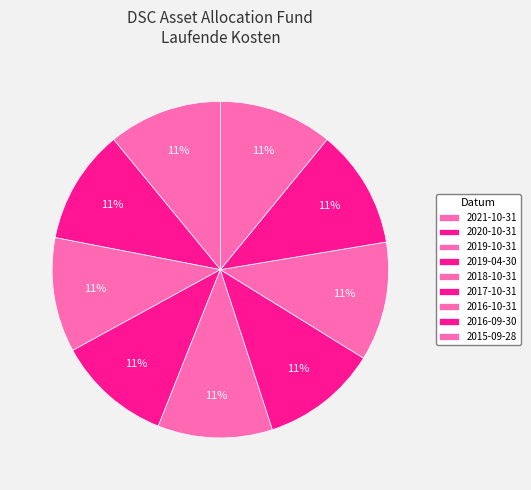

What percentage do 2016-09-30 and 2021-10-31 together represent?

22.4%